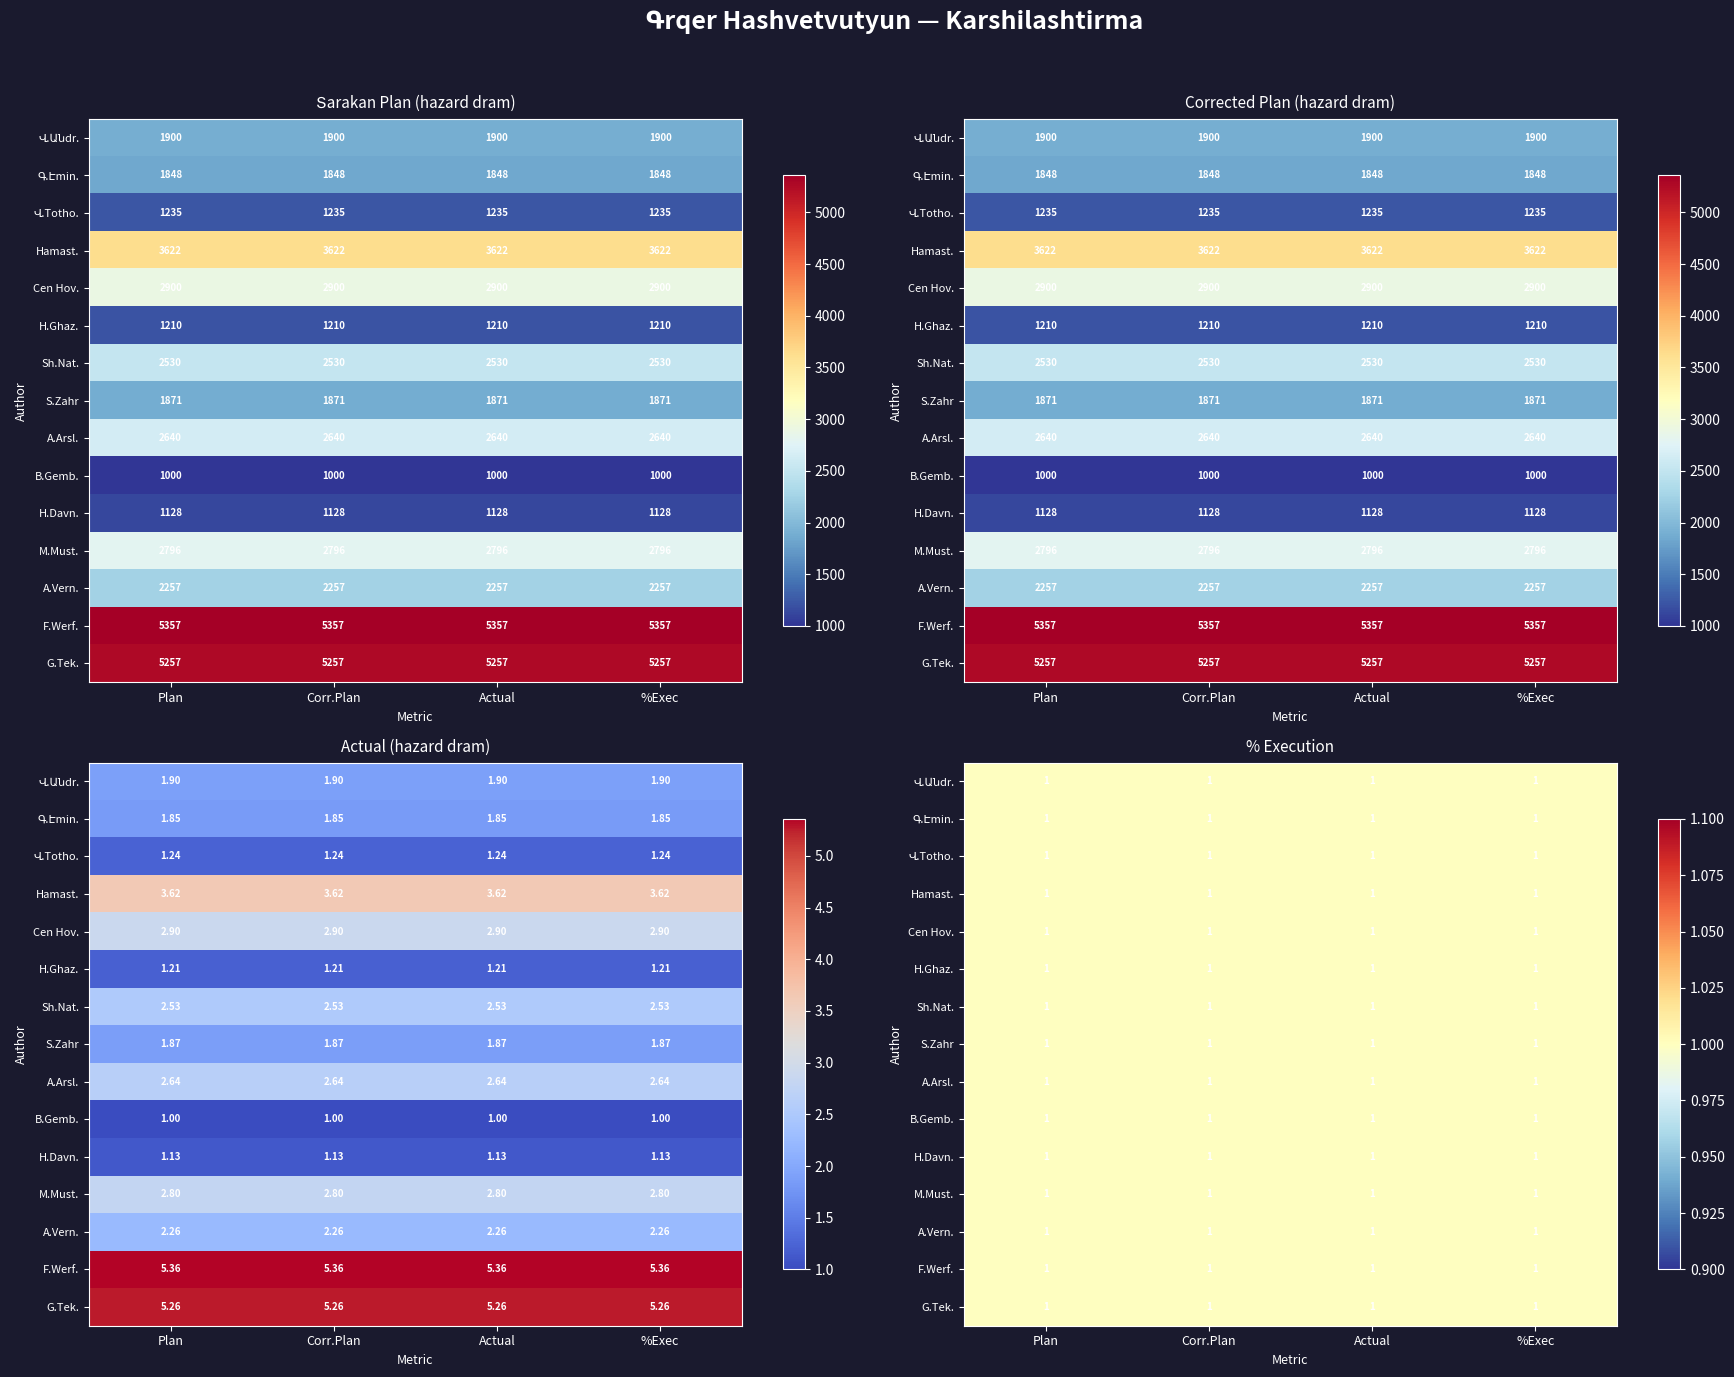

Which series changed the most between 0 and 2?

Անդրանիկ